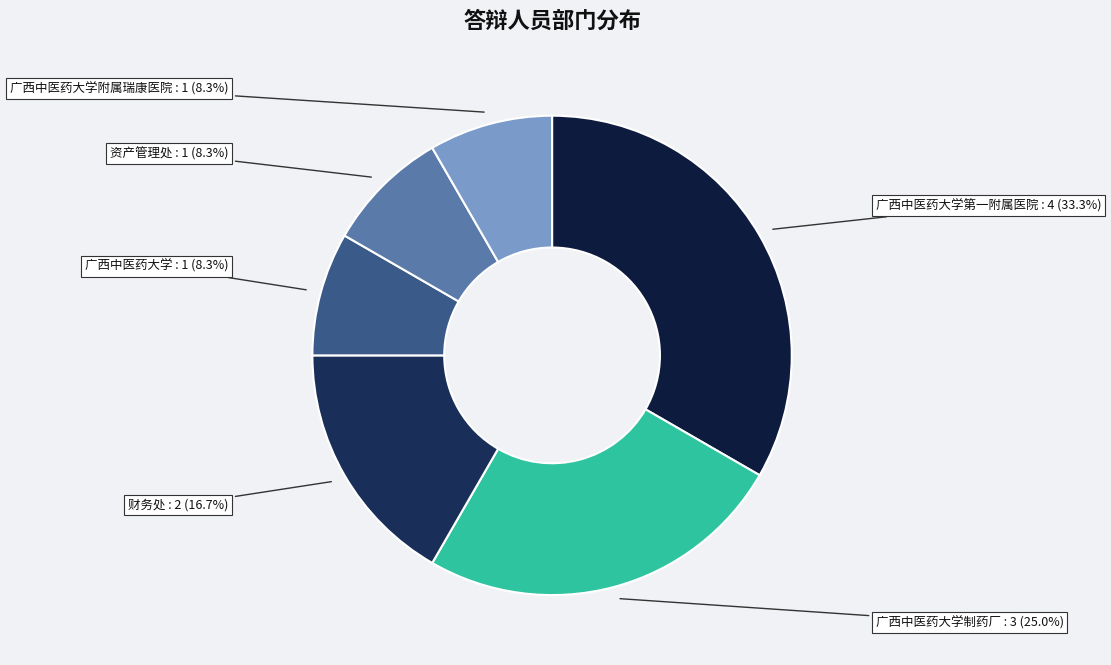

Count the number of slices in the pie.

6